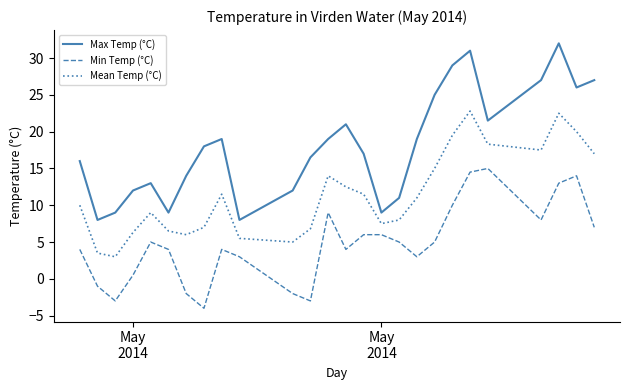

What is the difference between the maximum and minimum values in the Min Temp (°C) series?

19.0